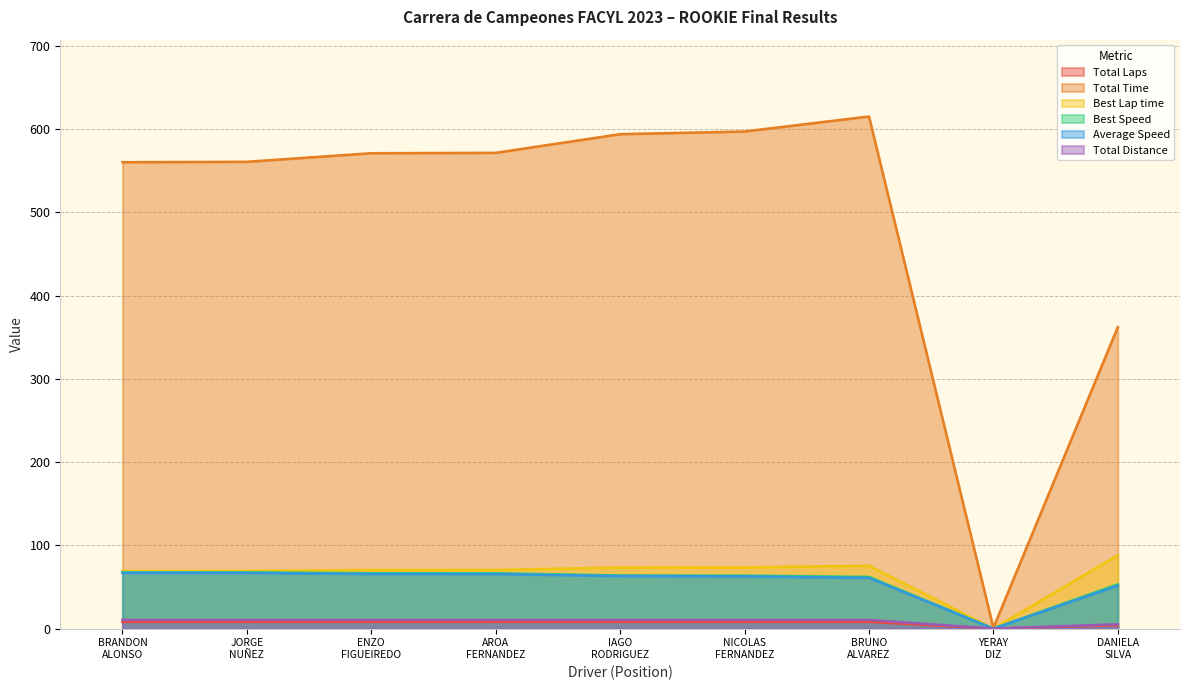

How many data points in Average Speed are less than 63?

4